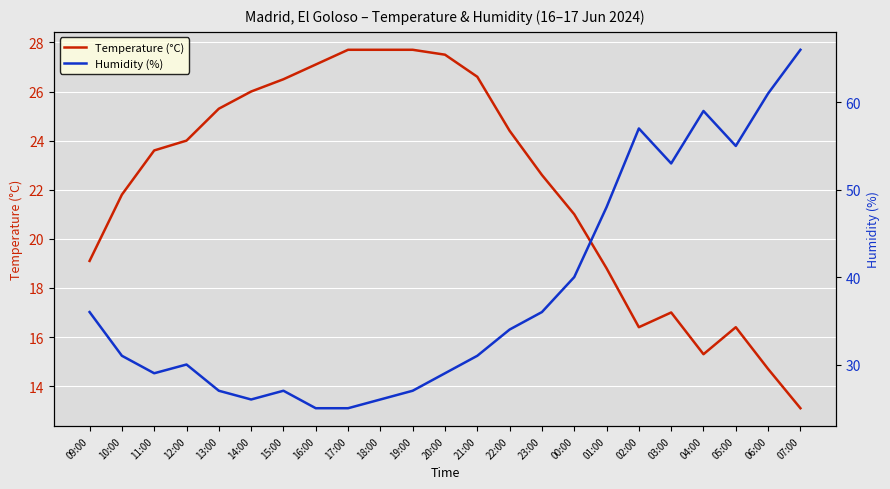

What is the sum of all Humidity (%) values?

878.0